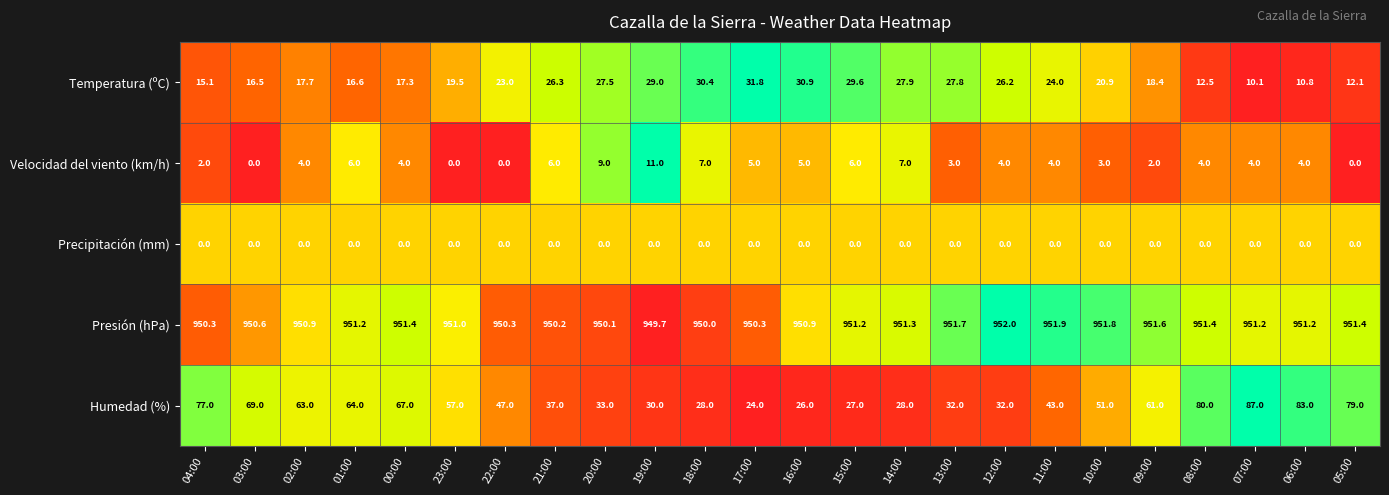

The Humedad (%) series shows 51.6 at 05:00. True or false?

False